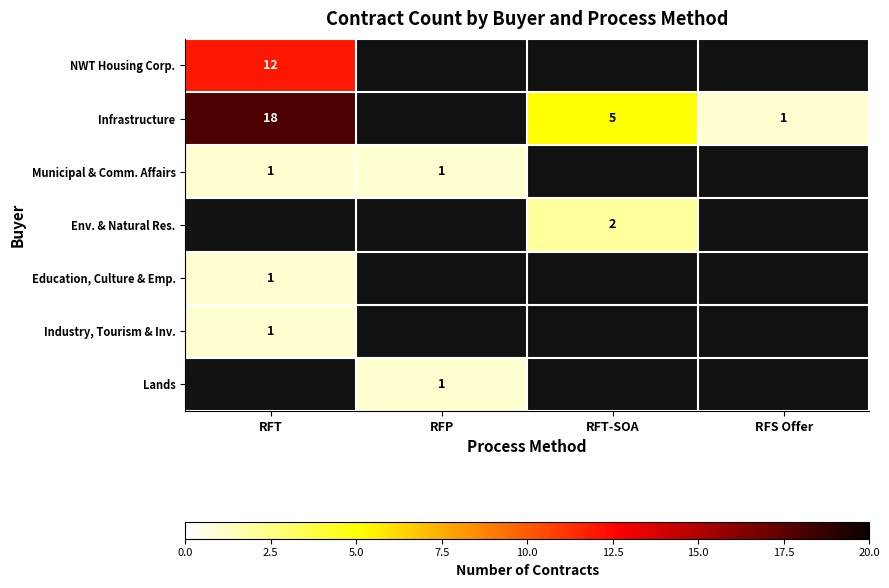

Which category has the highest value across all series?

RFT